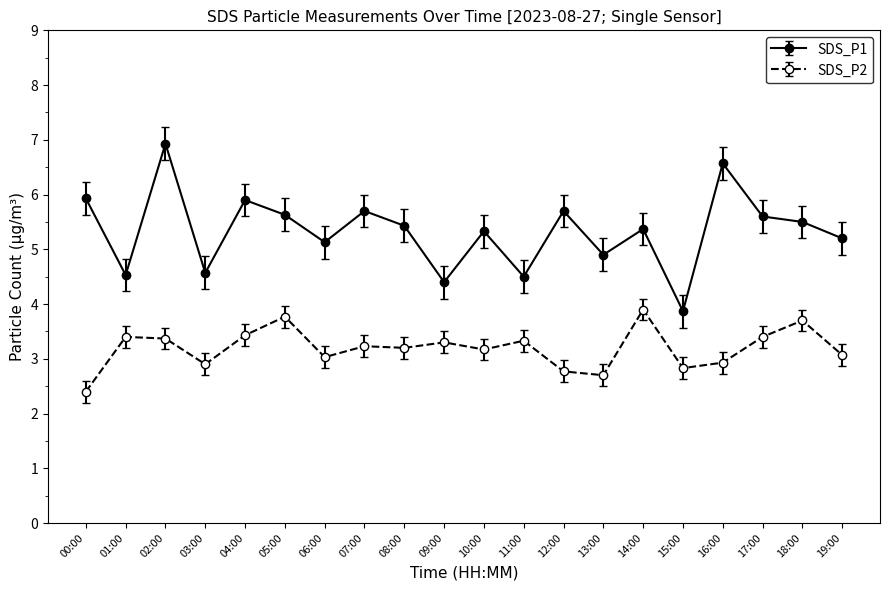

What is the approximate value of SDS_P2 at 18:00?

3.7